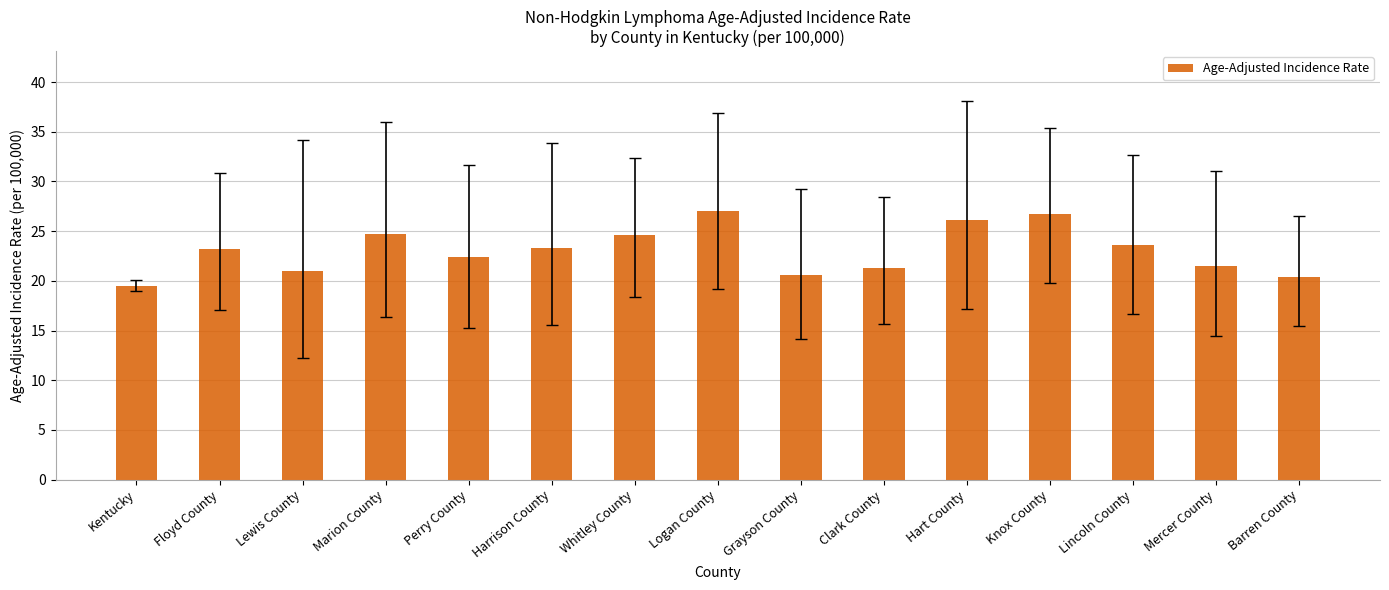

What is the change in value from Grayson County to Lincoln County?

+3.0